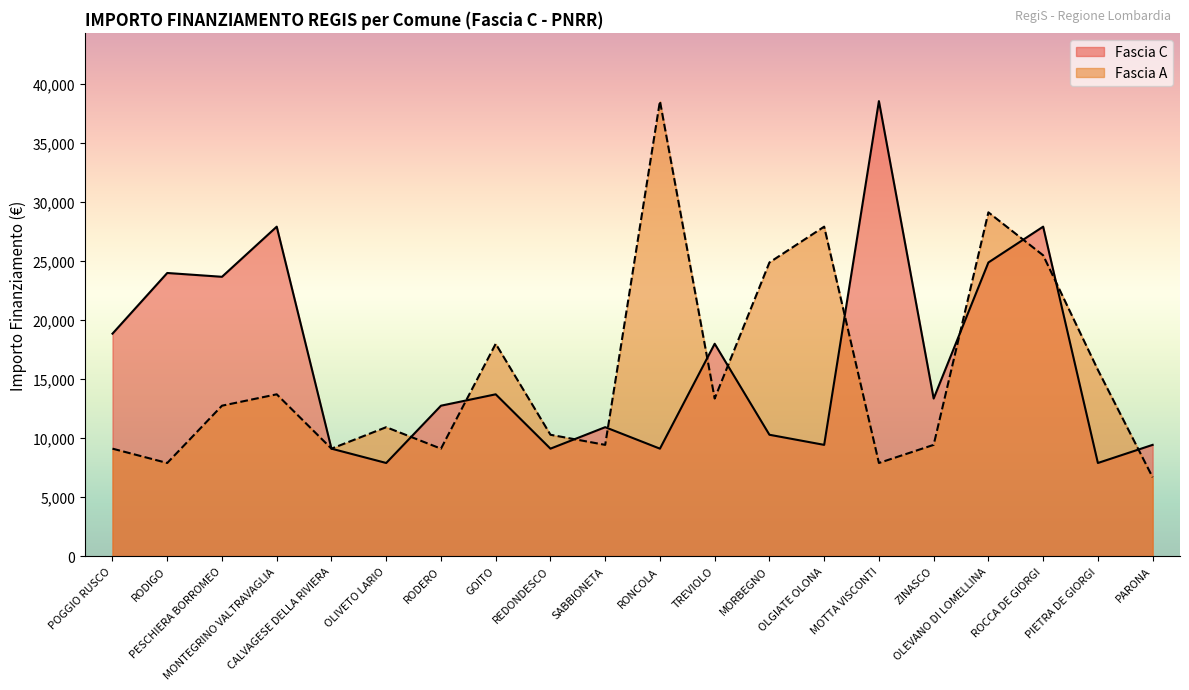

Which series ends up on top after the final intersection of Fascia A and Fascia C?

Fascia C